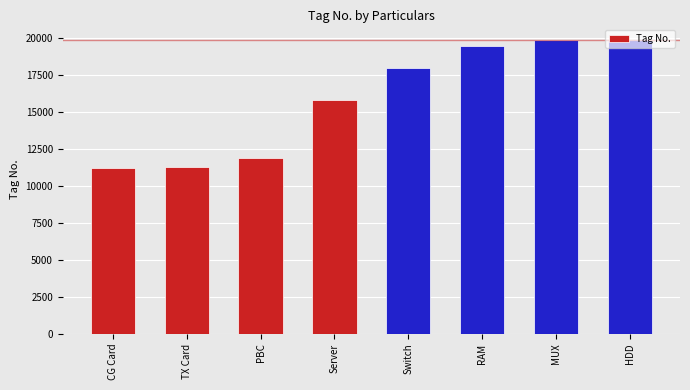

How many series are shown in this chart?

1